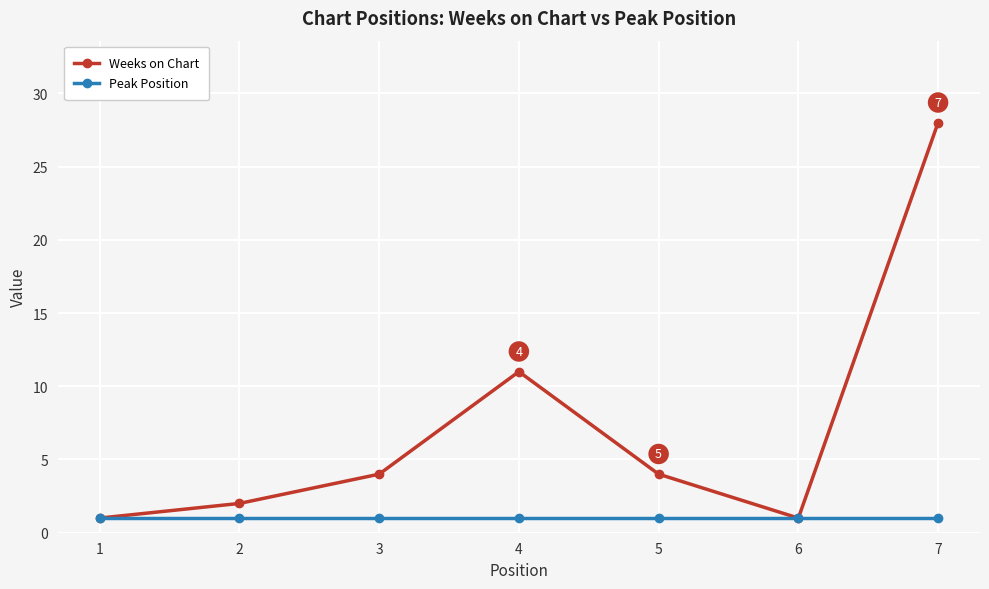

In Weeks on Chart, how many points are higher than both neighbors (excluding endpoints)?

1